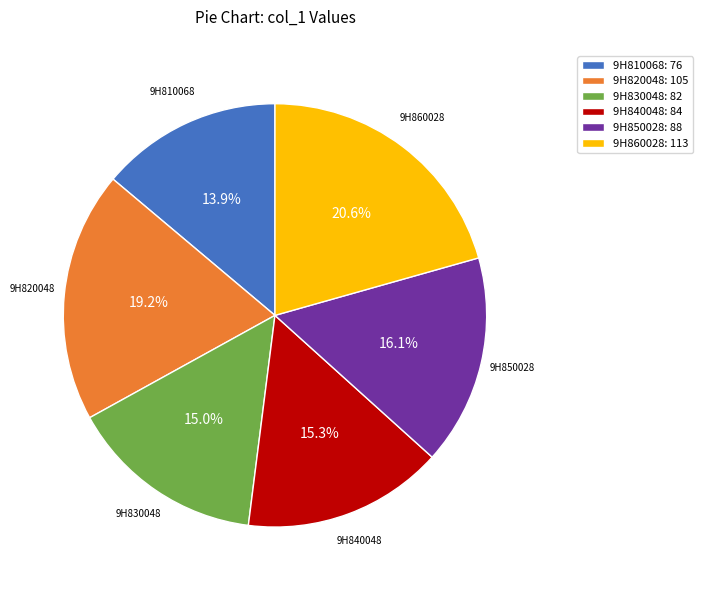

What is the smallest slice in the pie chart?

9H810068